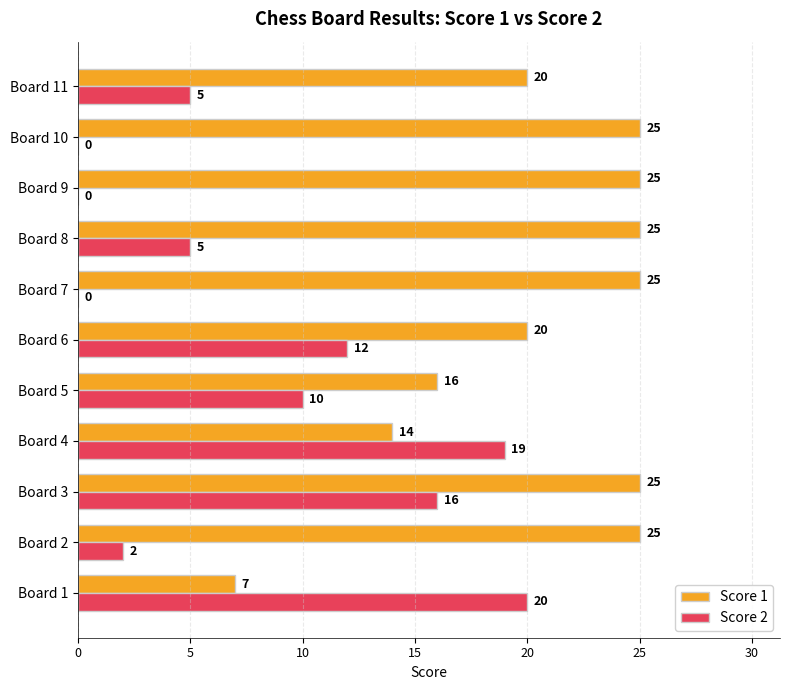

The value of Score 1 at Board 8 is 33. True or false?

False